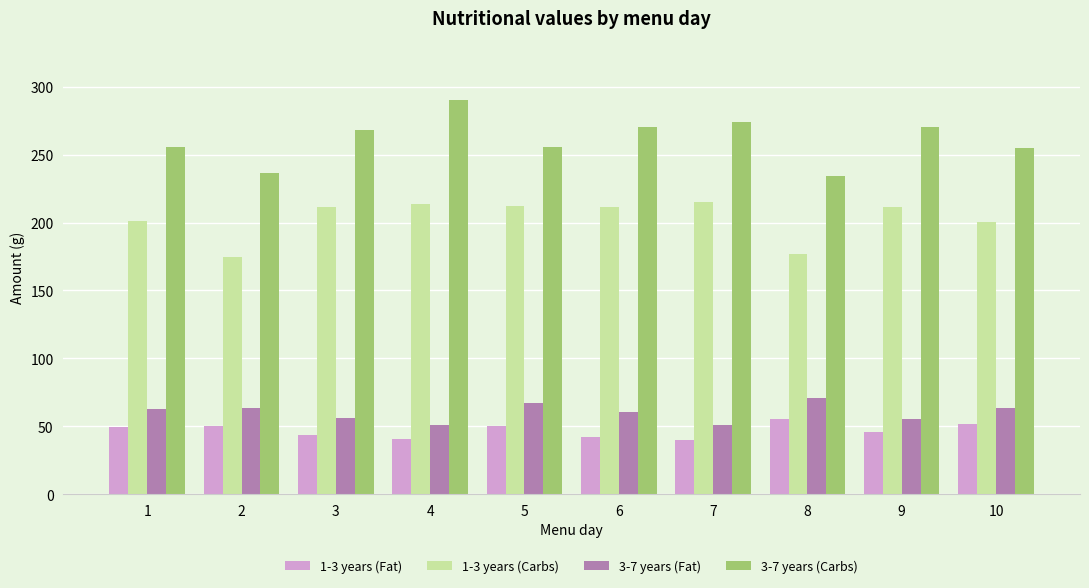

The 3-7 years (Fat) series shows 60.2 at 6. True or false?

True